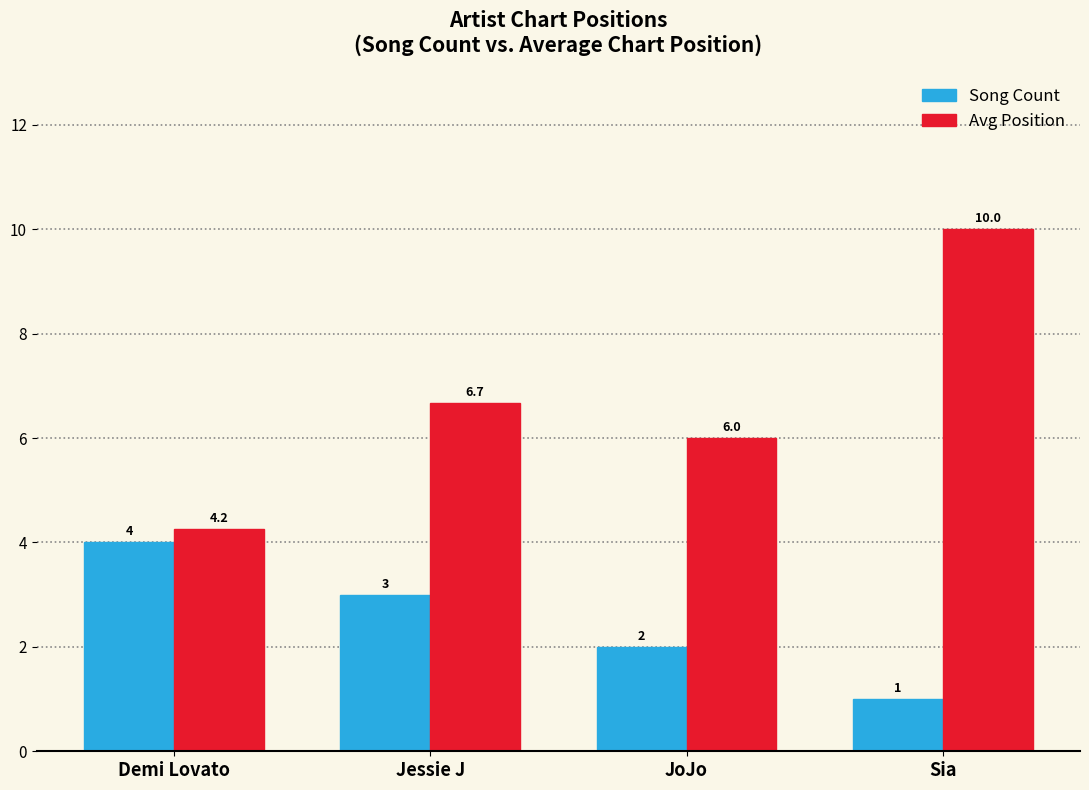

The value of Song Count at Demi Lovato is 1.6. True or false?

False